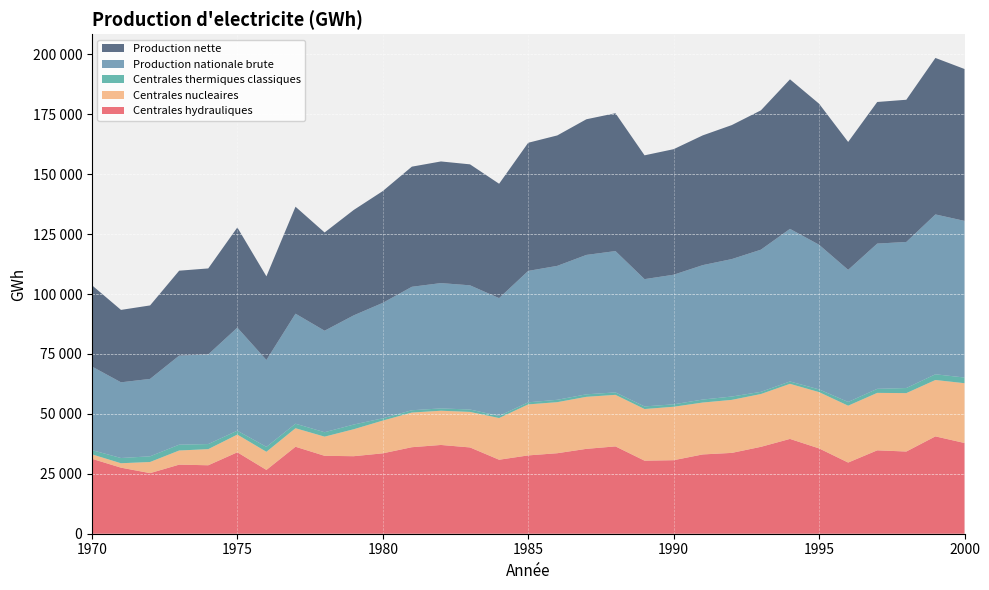

Reading left to right, list all the values displayed in this chart.

Centrales hydrauliques: 31273	27563	25277	28825	28563	33974	26622	36290	32510	32345	33542	36097	37035	36002	30872	32677	33589	35412	36439	30485	30675	33082	33725	36253	39556	35597	29698	34794	34295	40616	37851
Centrales nucleaires: 1850	1843	4650	5896	6730	7391	7561	7728	7995	11243	13663	14462	14276	14821	17396	21281	21303	21701	21502	21543	22298	21654	22121	22029	22984	23486	23719	23971	24368	23523	24949
Centrales thermiques classiques: 1763	2181	2371	2434	2117	1629	2058	1885	1845	1963	957	956	974	996	884	869	988	1048	1023	1082	1013	1247	1393	913	988	1137	1556	1686	2124	2386	2372
Production nationale brute: 34886	31587	32298	37155	37410	42994	36241	45903	42350	45551	48162	51515	52285	51819	49152	54827	55880	58161	58964	53110	54074	56078	57348	59313	63661	60358	55120	60600	60948	66693	65348
Production nette: 33921	30210	30654	35431	35869	41796	34897	44626	40989	43965	46631	50120	50753	50473	47708	53463	54419	56597	57519	51656	52379	54132	55910	58127	62390	58838	53366	59081	59328	65285	63374